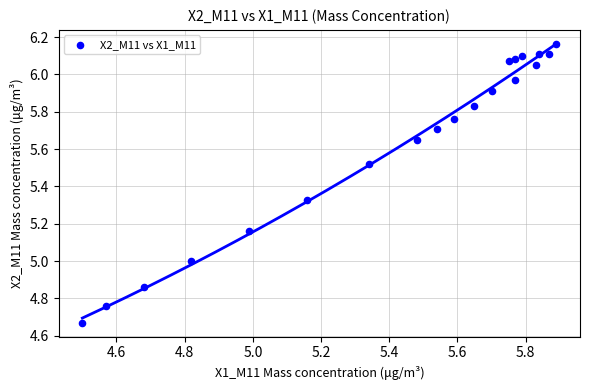

What is the range of X values (max minus min)?

1.4